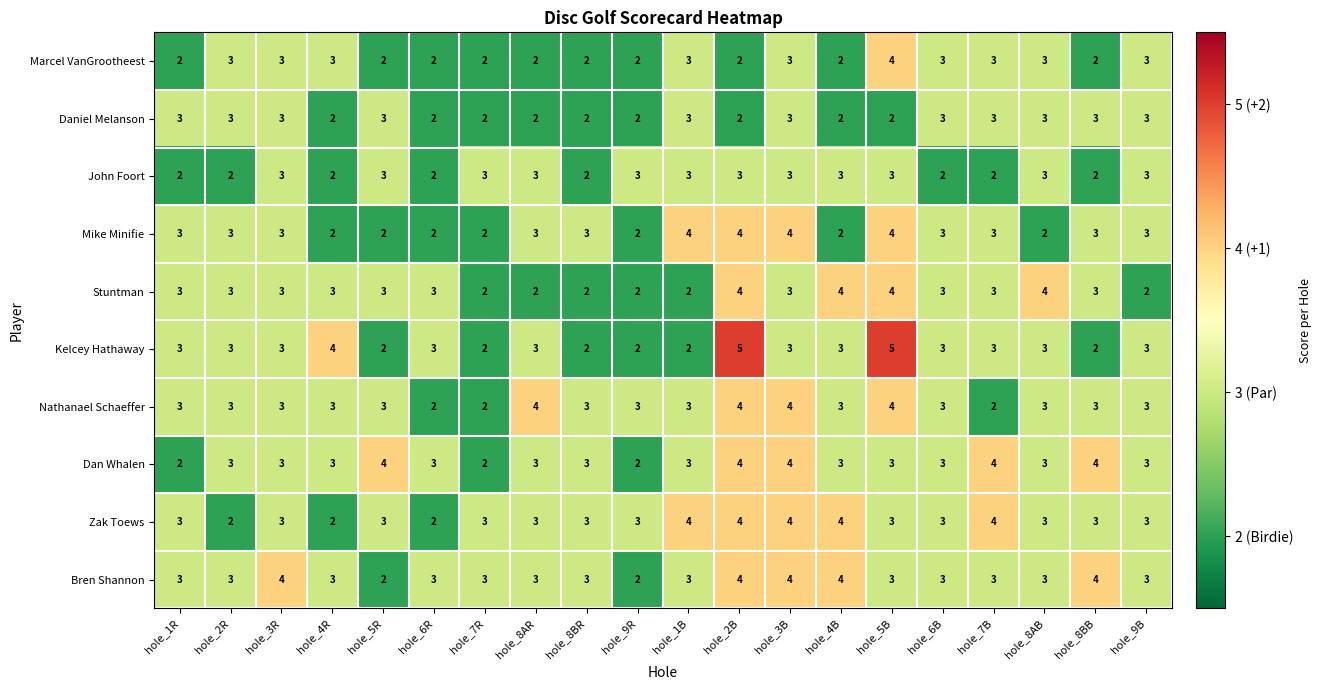

Count the number of categories in the chart.

20